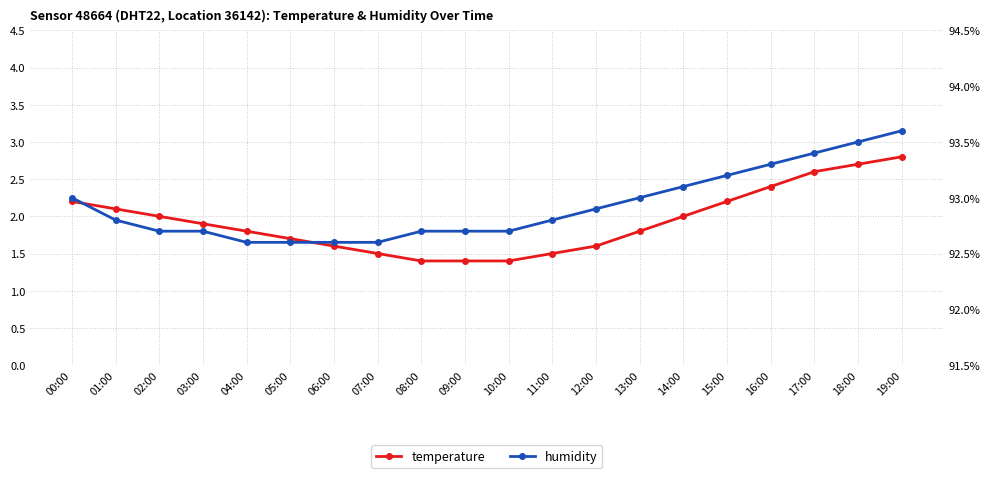

What is the difference between the highest and lowest values at 06:00?

91.0